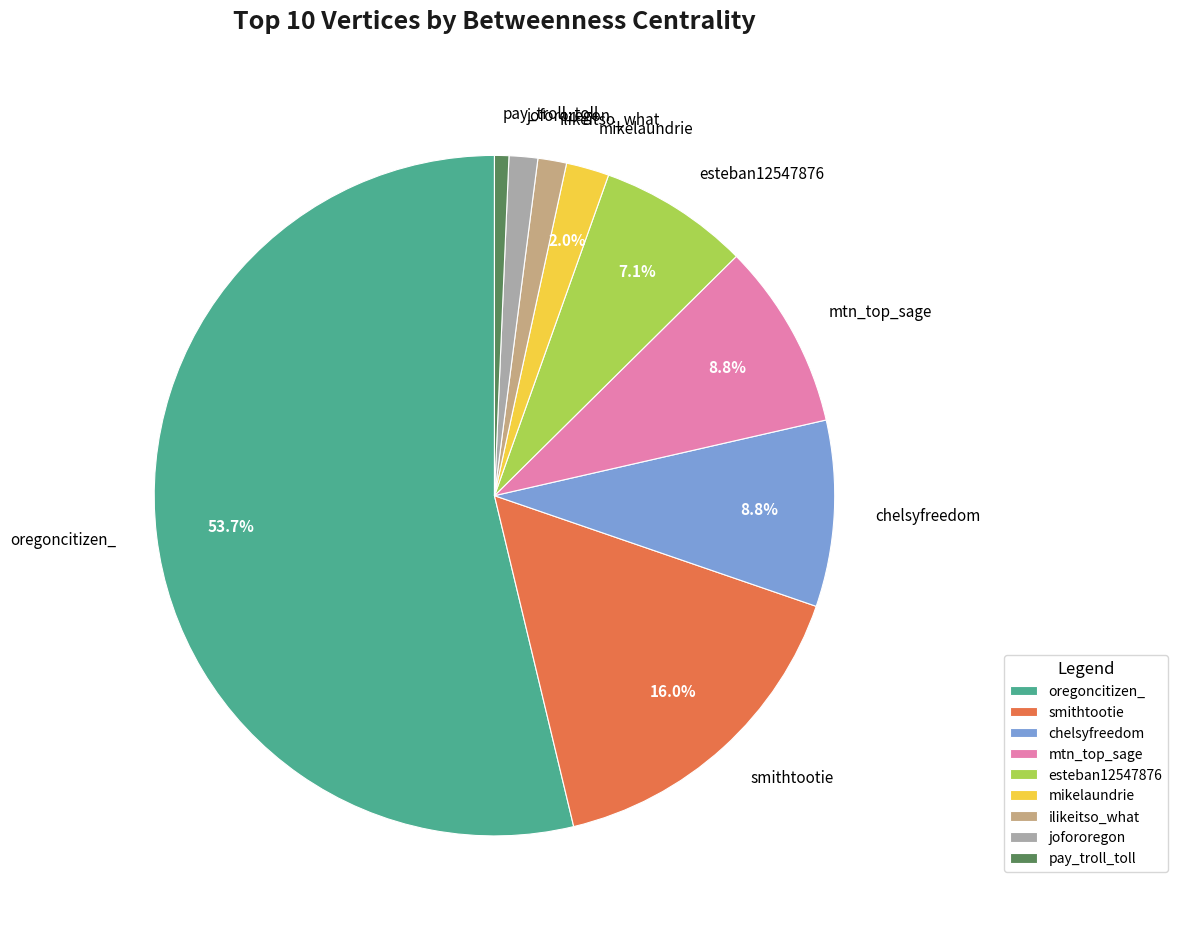

To the nearest percent, what percentage of the pie is jofororegon?

1%